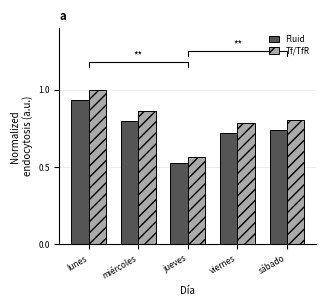

Reading left to right, what are all the values shown in this chart?

Fluid: 0.9	0.8	0.5	0.7	0.7
Tf/TfR: 1.0	0.9	0.6	0.8	0.8